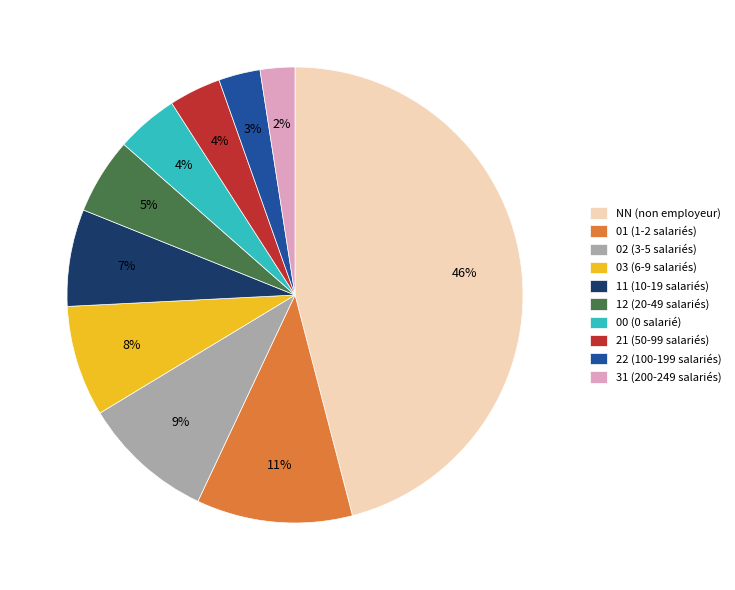

How many segments does this pie chart have?

10